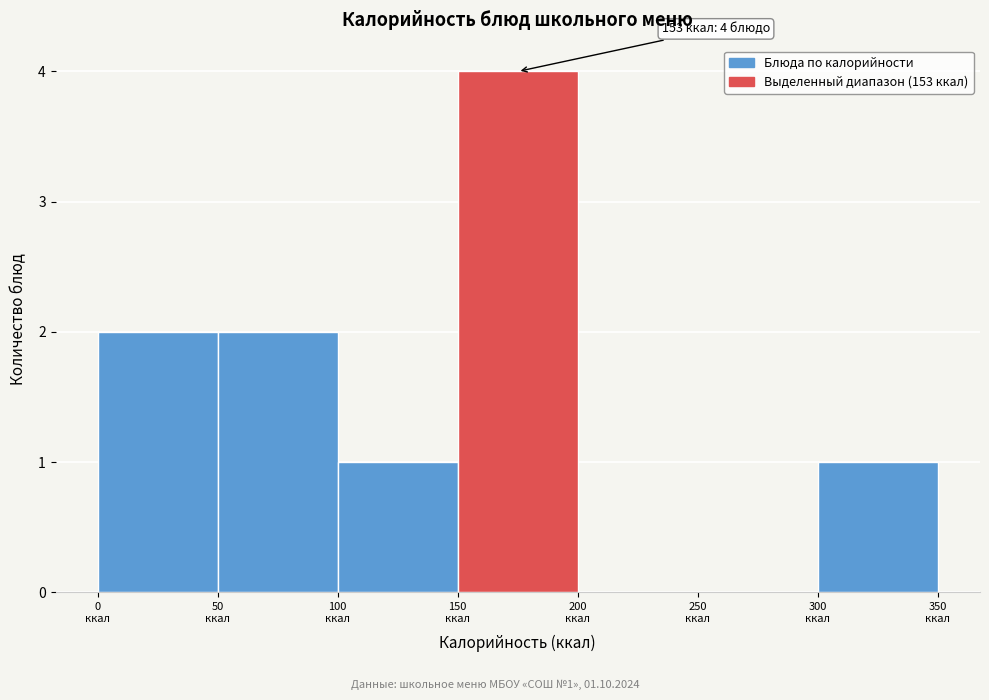

Which range on the x-axis has the tallest bar?

150 to 200